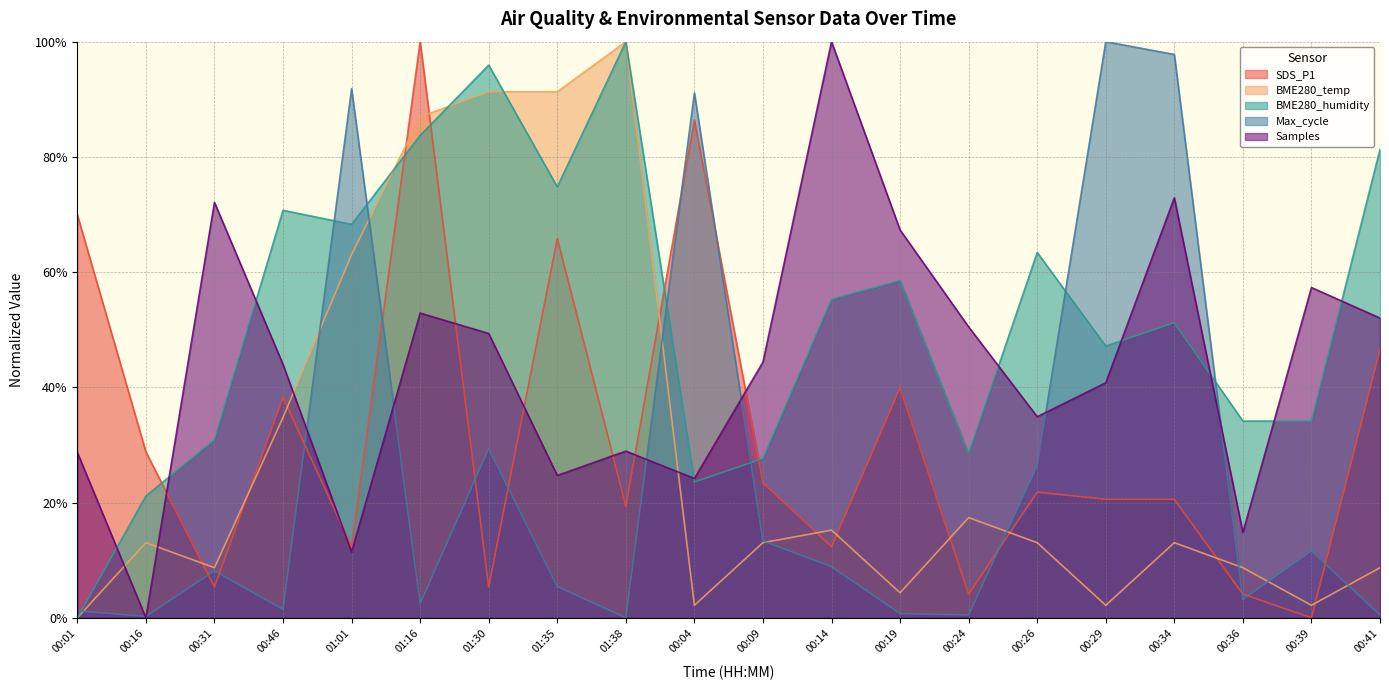

Read the Samples_scaled value at 01:35.

0.2